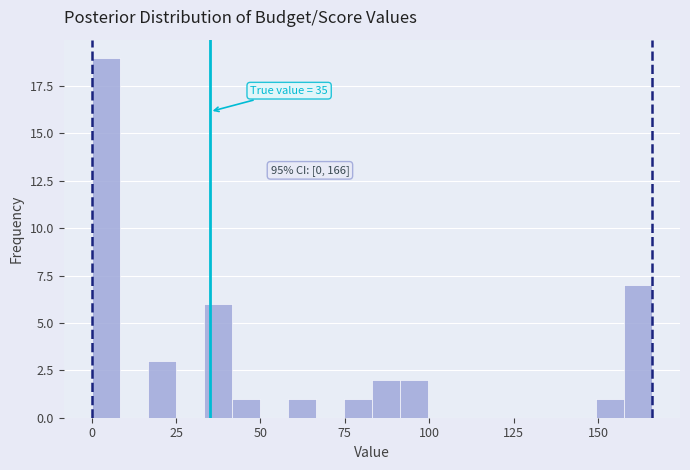

Around what value on the x-axis is the tallest bar? Give the approximate position of its centre, as read against the axis.

5